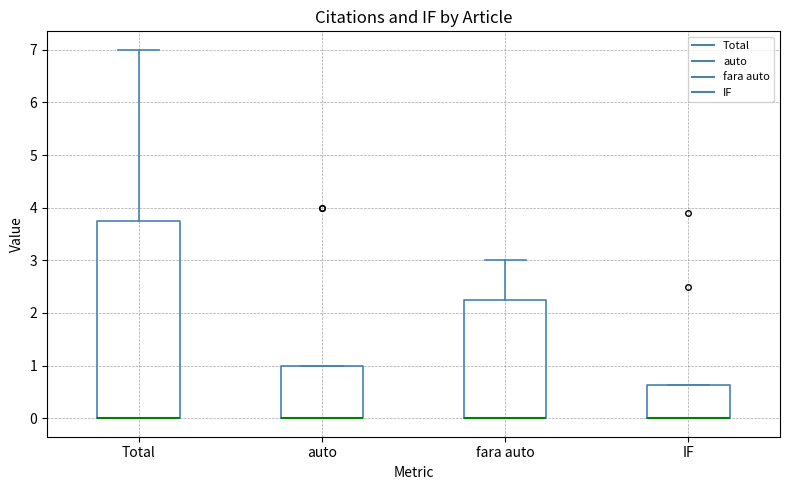

Where is the upper edge of the box for auto on the y-axis? The values are not printed on the chart, so give them approximately, as read against the axis.

1.0